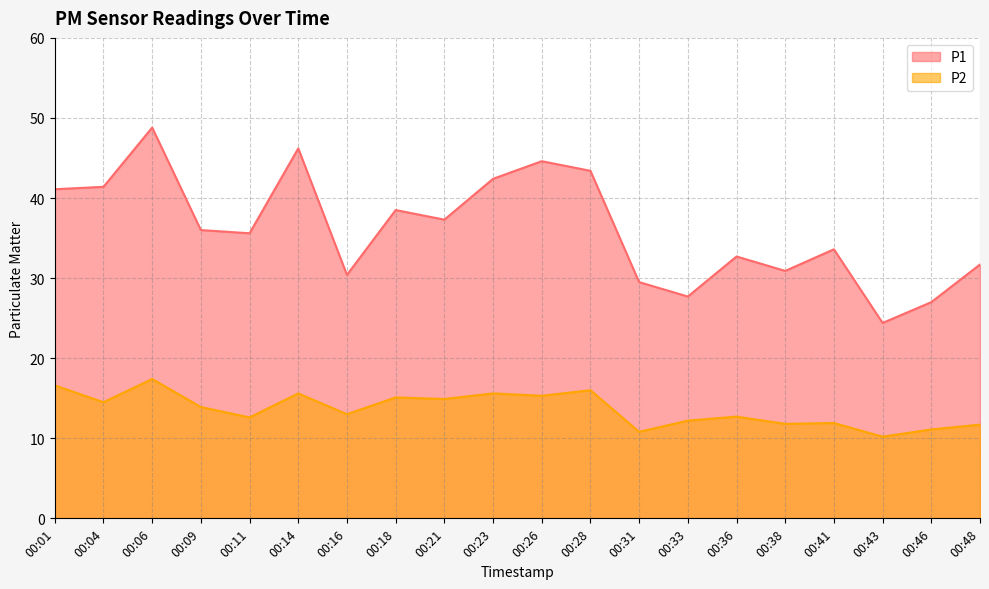

What are all the series names shown in the legend?

P1, P2